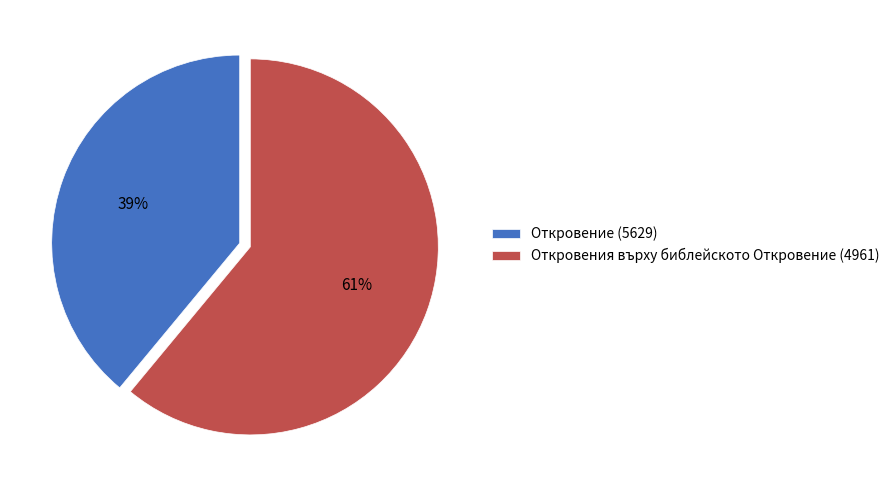

Rank the categories by value from lowest to highest.

Откровение (5629), Откровения върху библейското Откровение (4961)